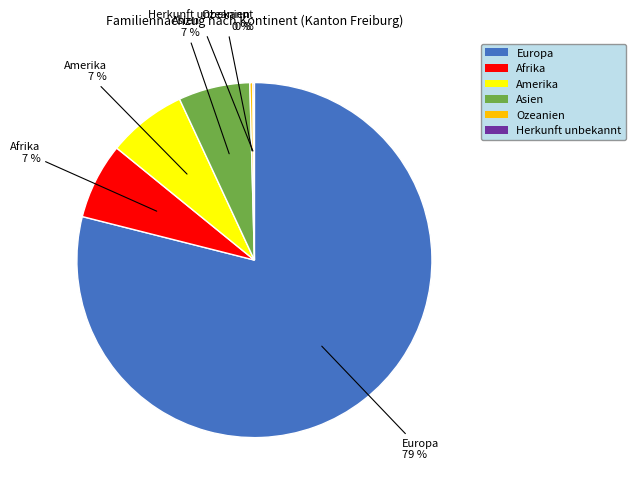

To the nearest percent, what is the average slice percentage?

17%